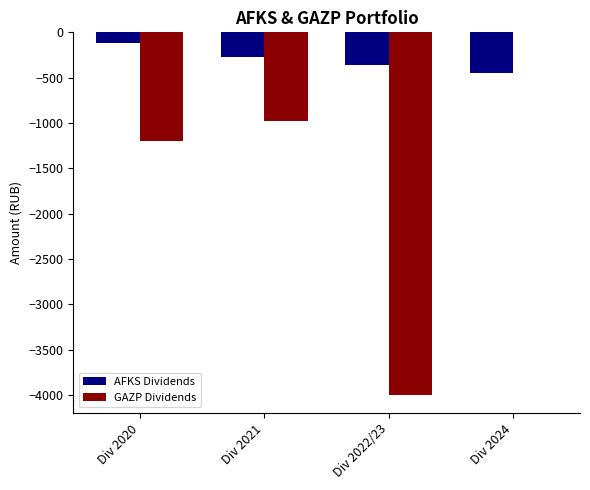

What are all the series names shown in the legend?

AFKS Dividends, GAZP Dividends